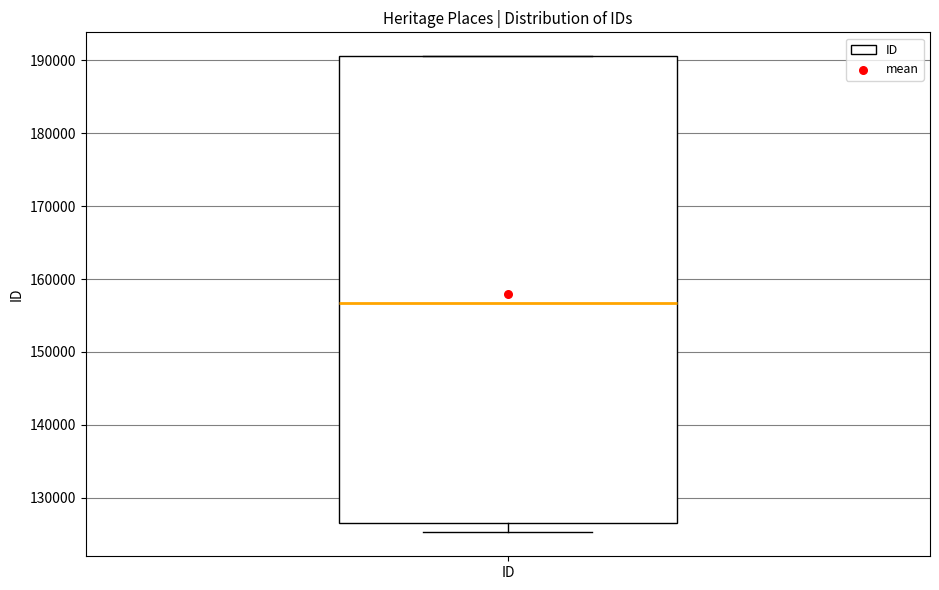

Read this box plot against the y-axis: the position of the median line, the range covered by the box, and the ends of both whiskers. The values are not printed on the chart, so give them approximately, as read against the axis.

median 157000, box 127000 to 191000, whiskers 125000 to 191000